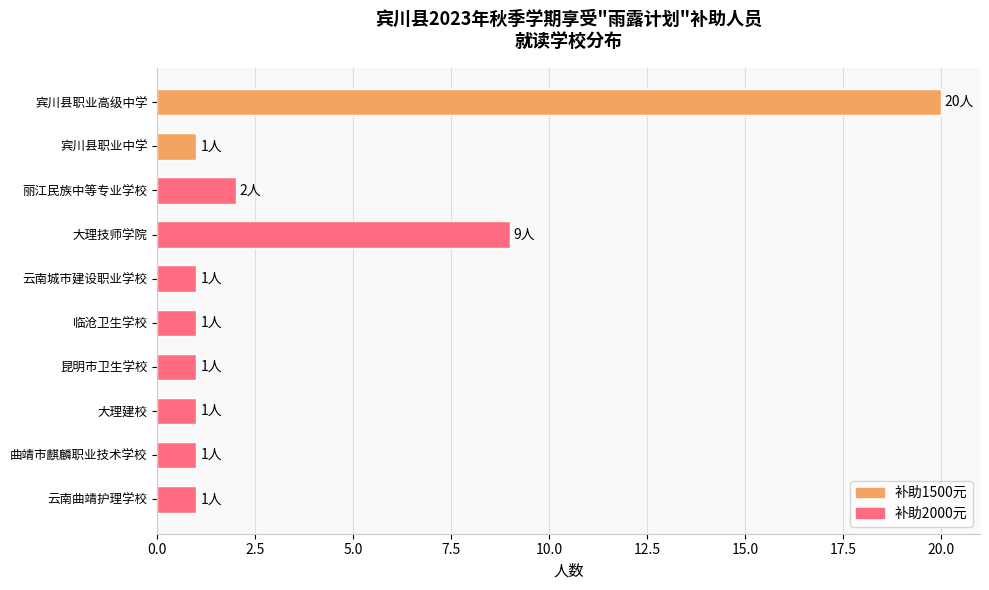

How many bars are there in total?

10